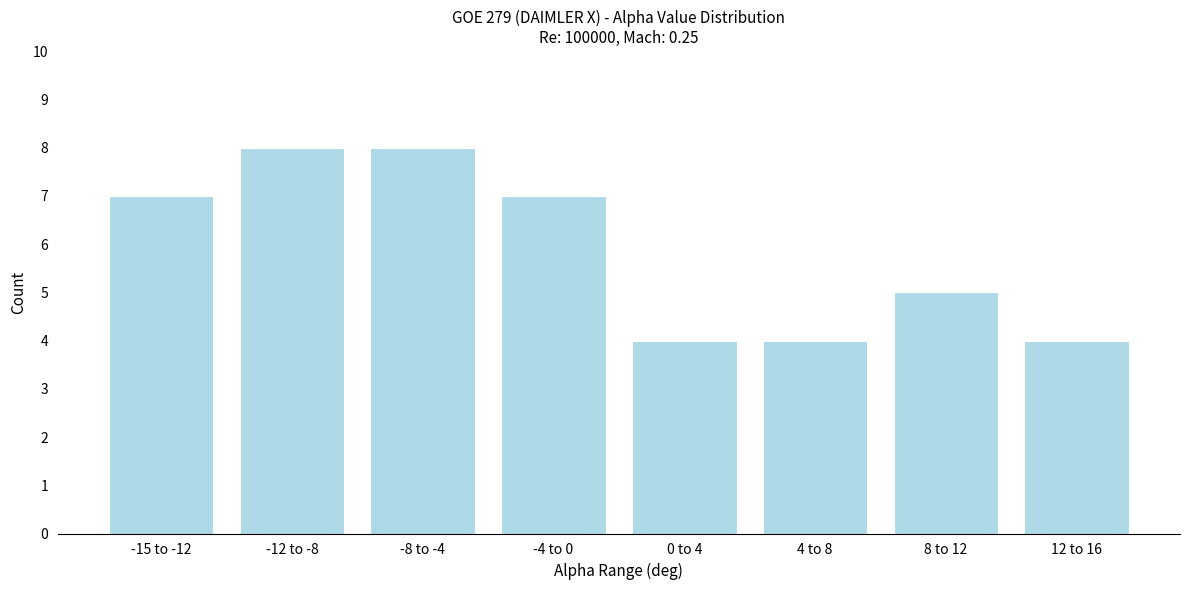

Reading left to right, transcribe all the data shown in this chart.

7	8	8	7	4	4	5	4